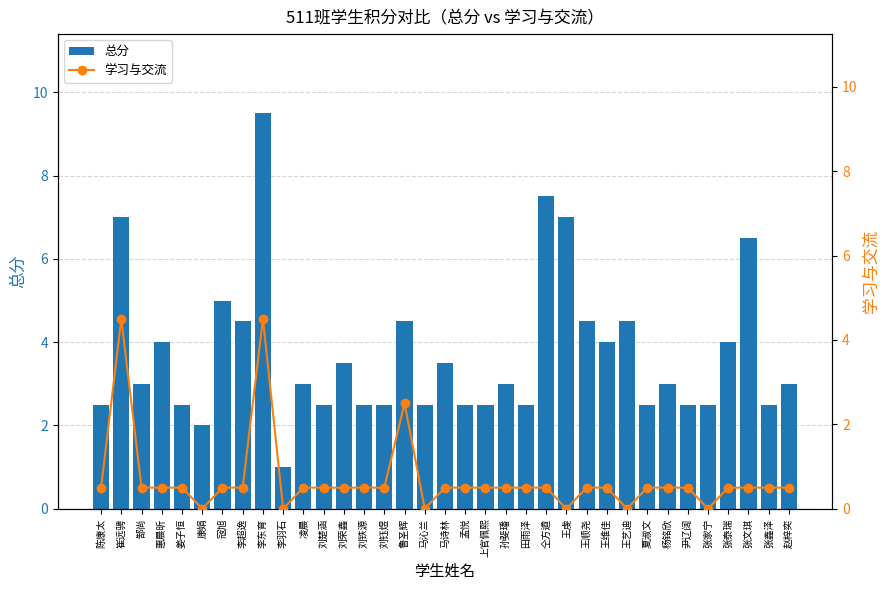

Which label corresponds to the largest value in the chart?

李东育